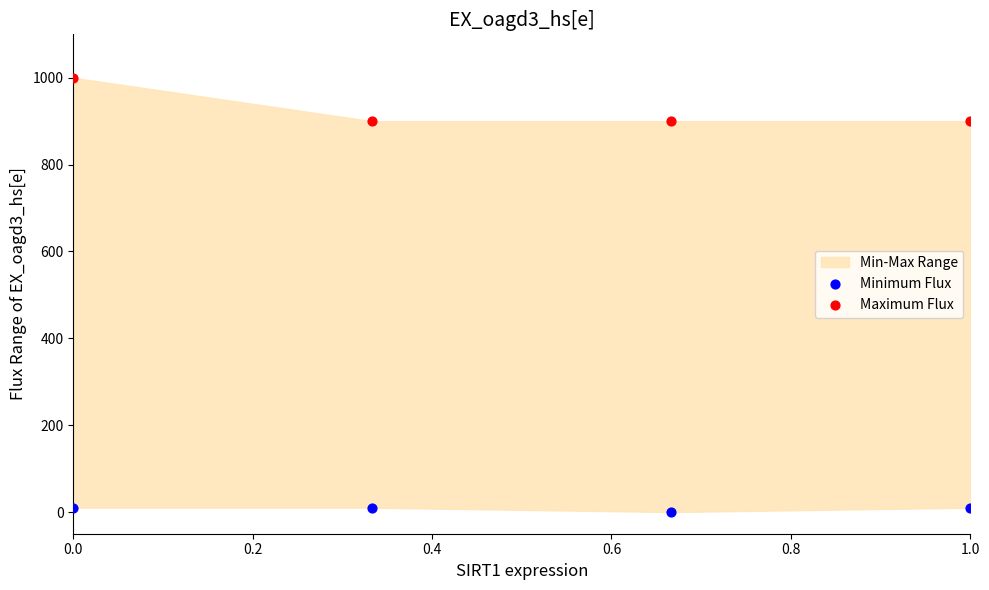

Which series contains the lowest Y value?

Minimum Flux